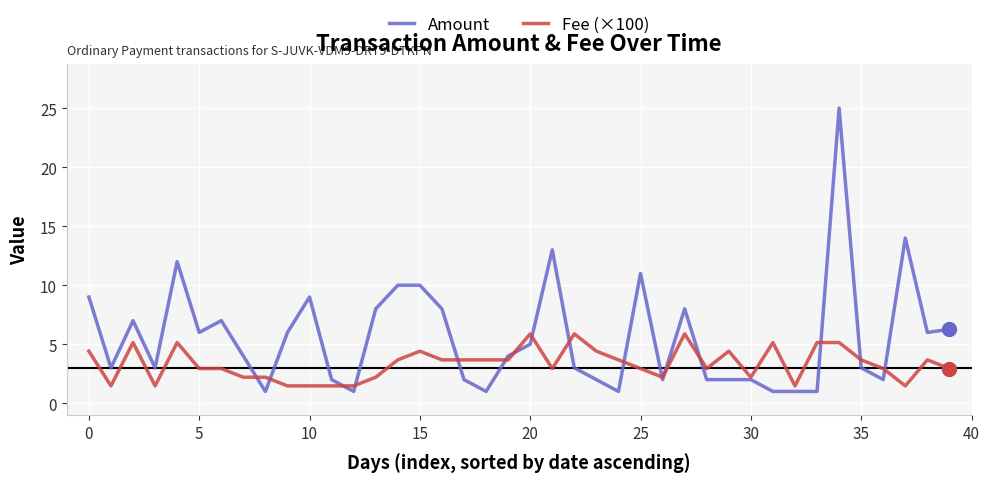

Rank the series by their maximum value, from lowest to highest.

Fee (×100), Amount